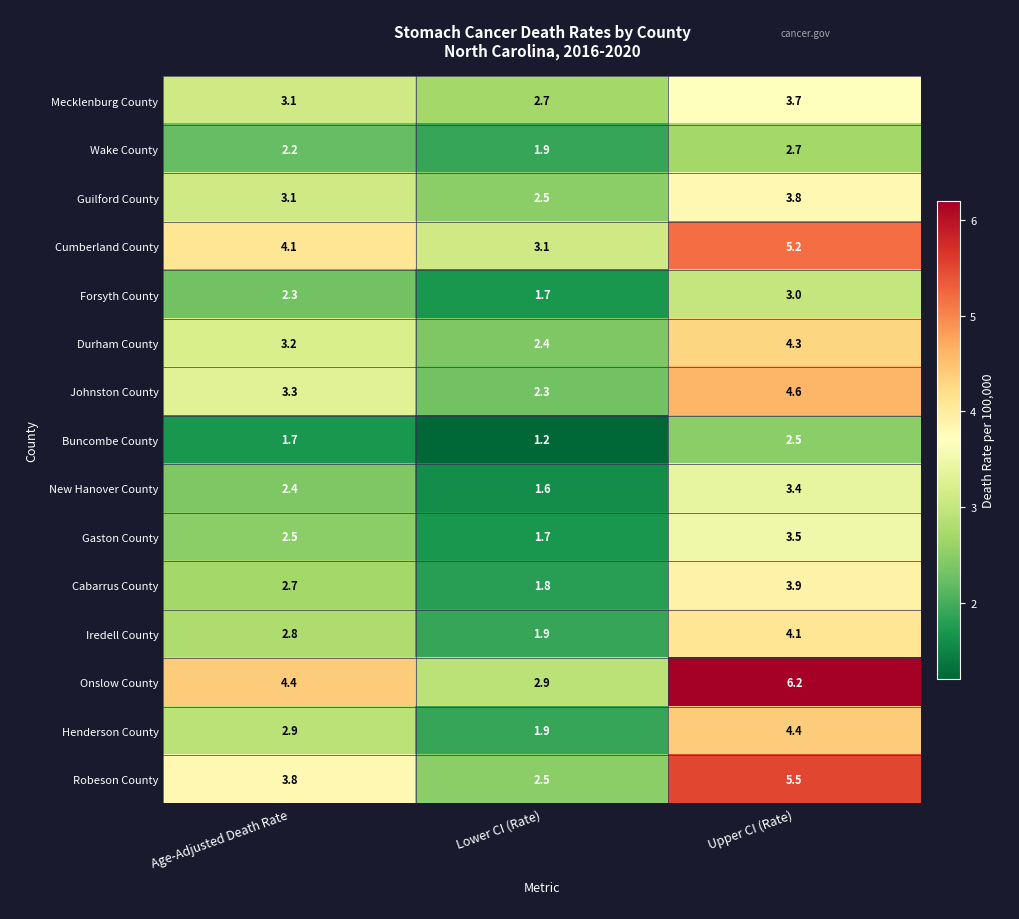

How many distinct data groups are displayed?

15